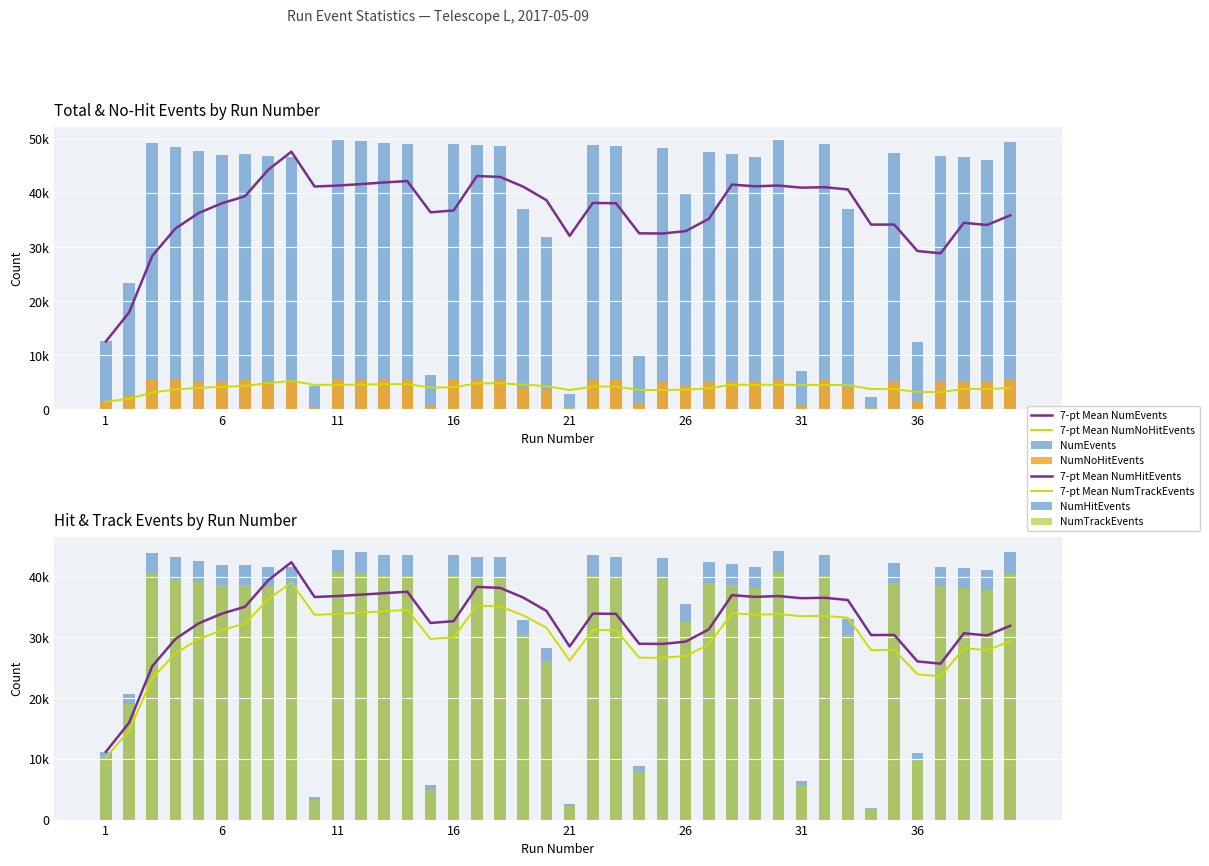

Which series has the largest total across all categories?

NumEvents